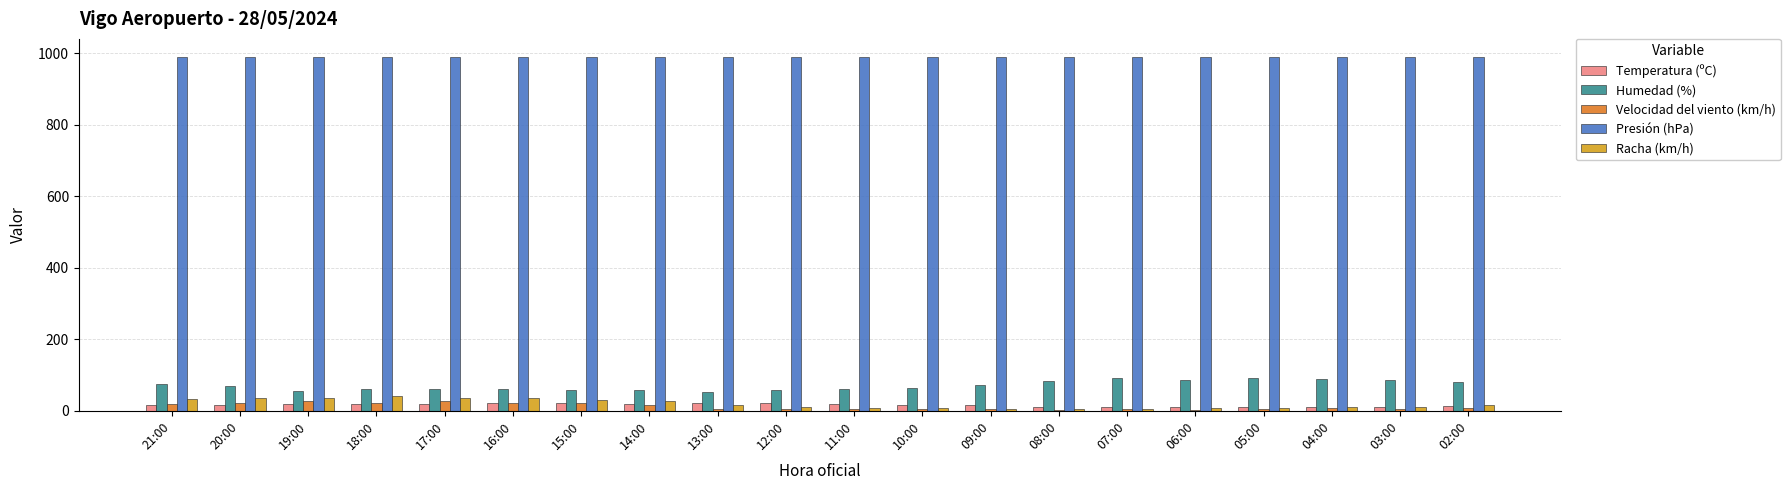

Which series has the largest total across all categories?

Presión (hPa)